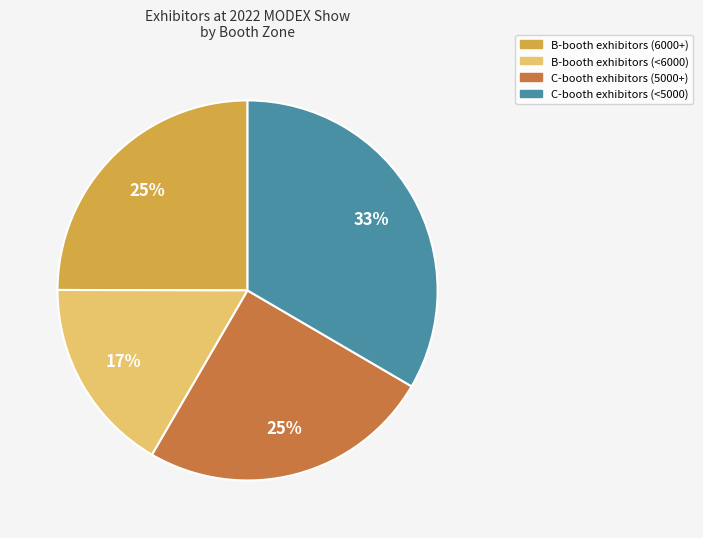

Is there any slice that represents more than half of the pie?

No